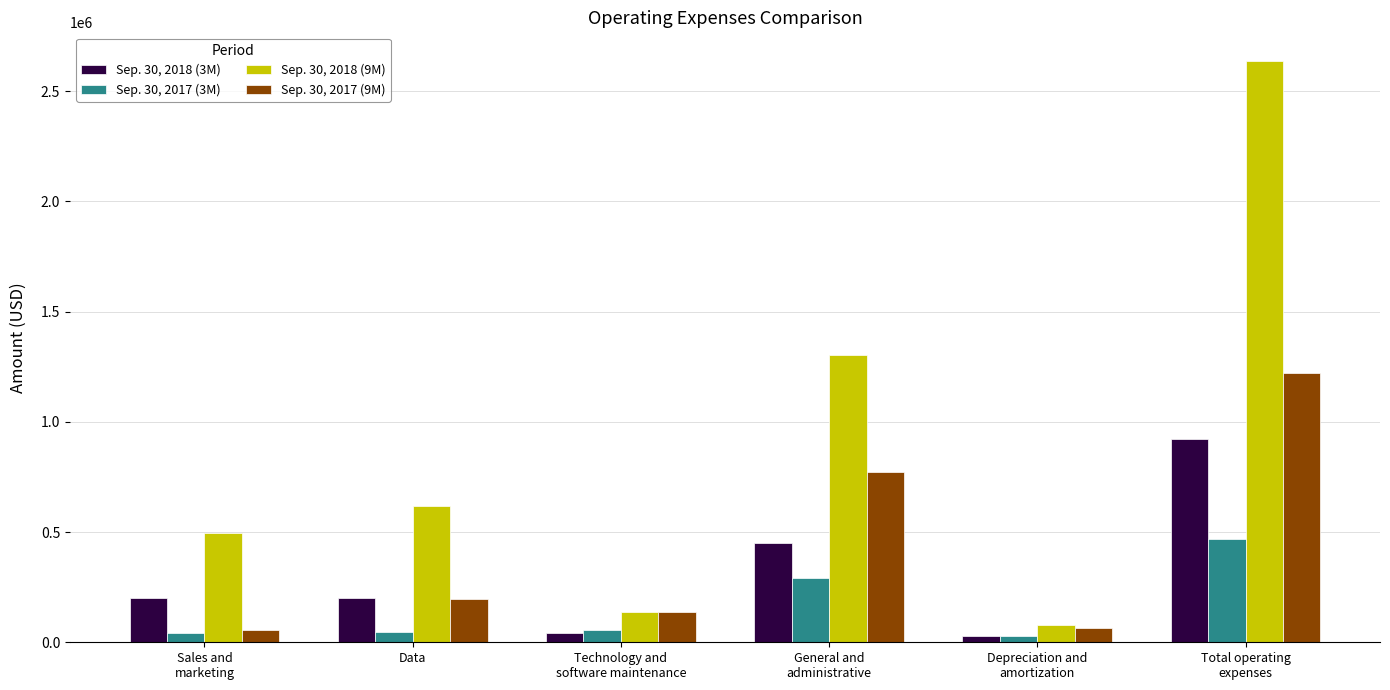

Which series has the widest spread of values?

Sep. 30, 2018 (9M)